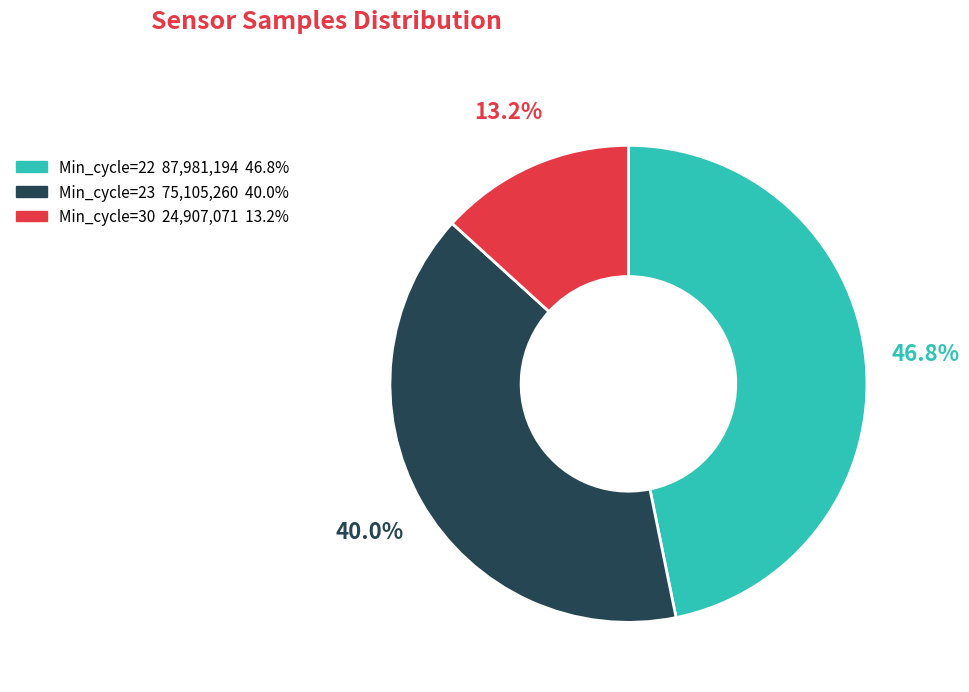

Is there a majority slice in this chart?

No